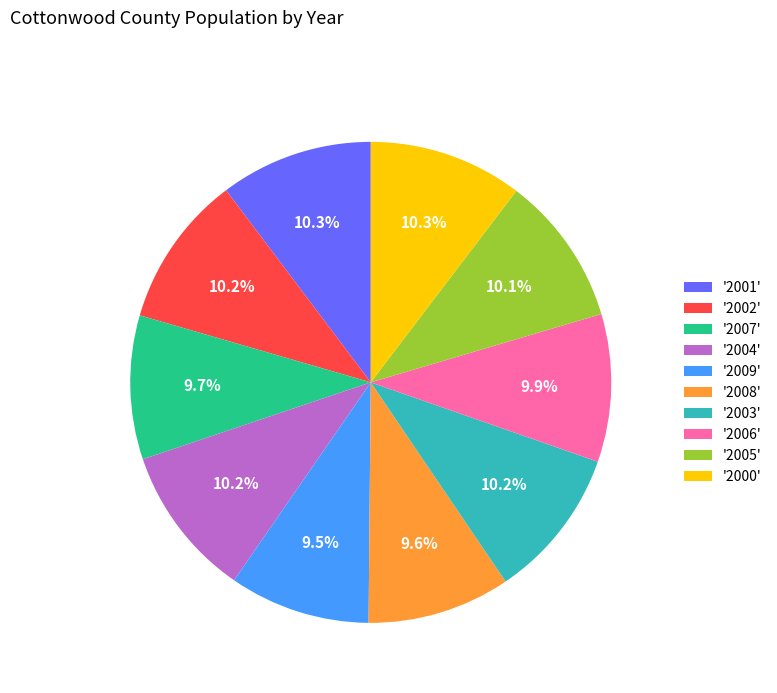

Combined, do '2005' and '2003' account for over 50%?

No